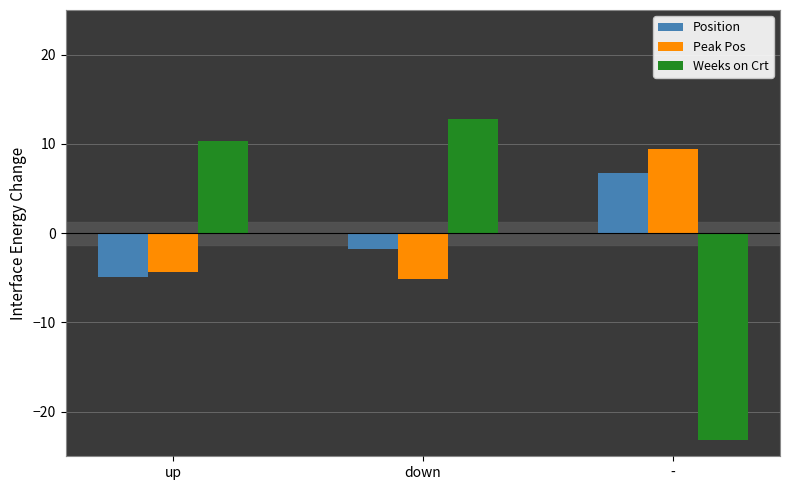

Which series has the largest range (max minus min)?

Weeks on Crt